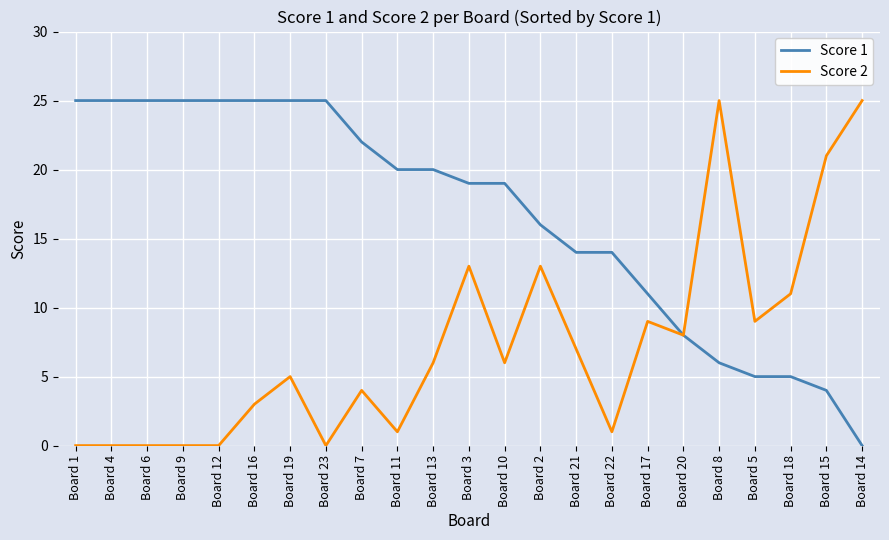

True or false: Score 2 has a value of 0 at Board 9.

True